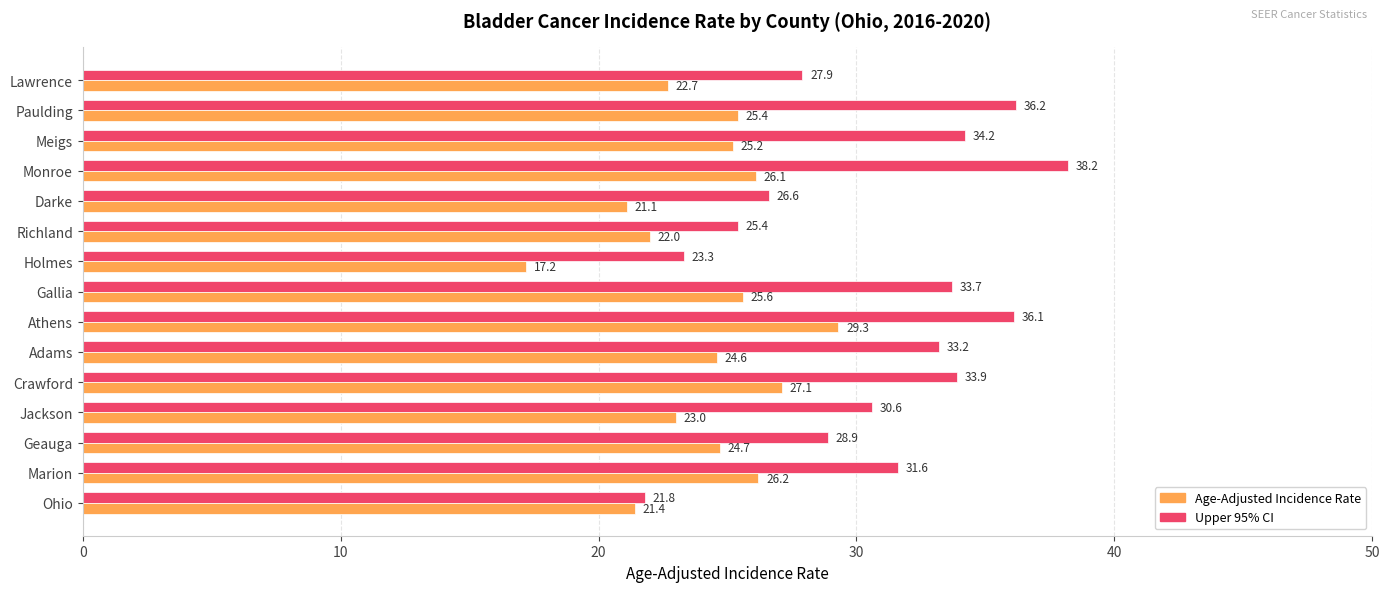

List the series in order of their overall mean, lowest first.

Age-Adjusted Incidence Rate, Upper 95% CI